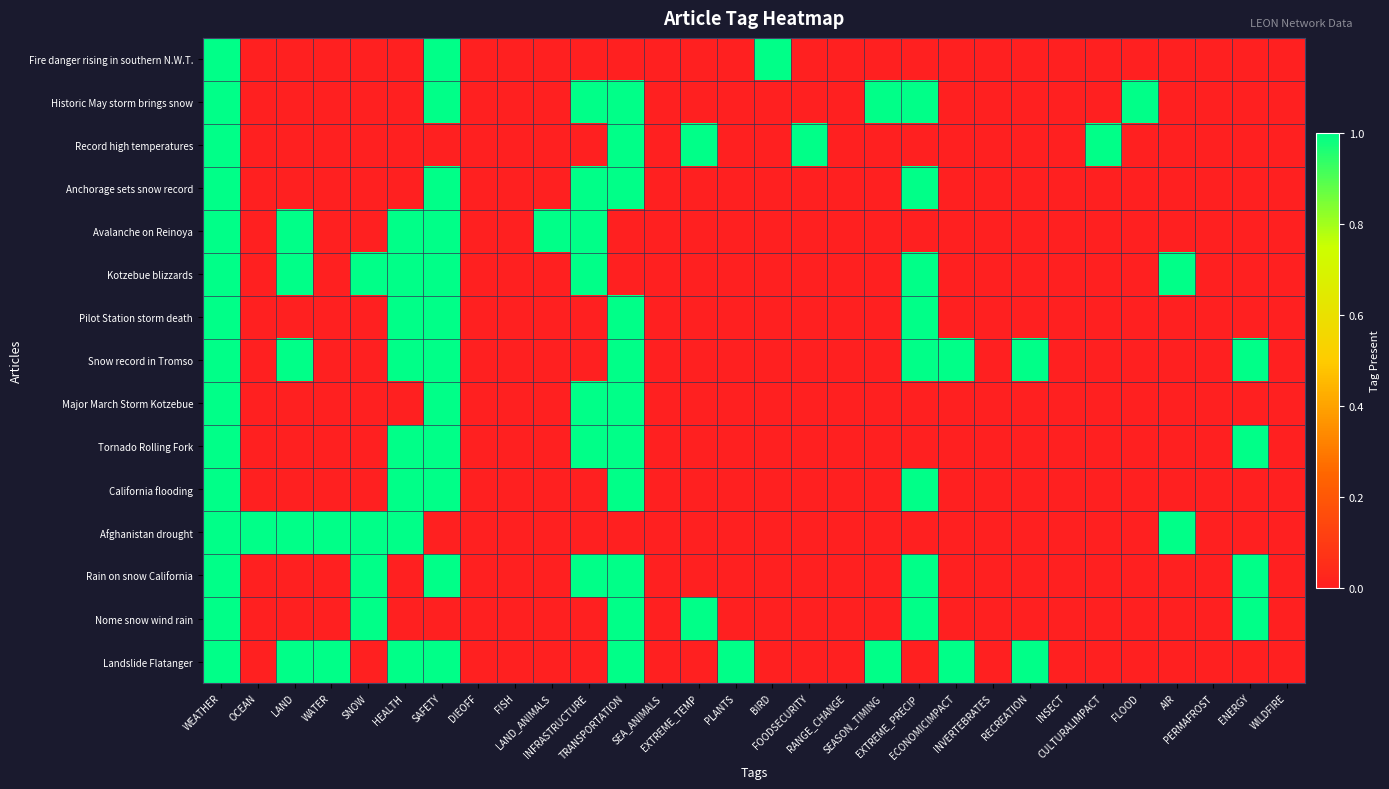

Between SEA_ANIMALS and SEASON_TIMING, which series saw the biggest shift?

Historic May storm brings snow